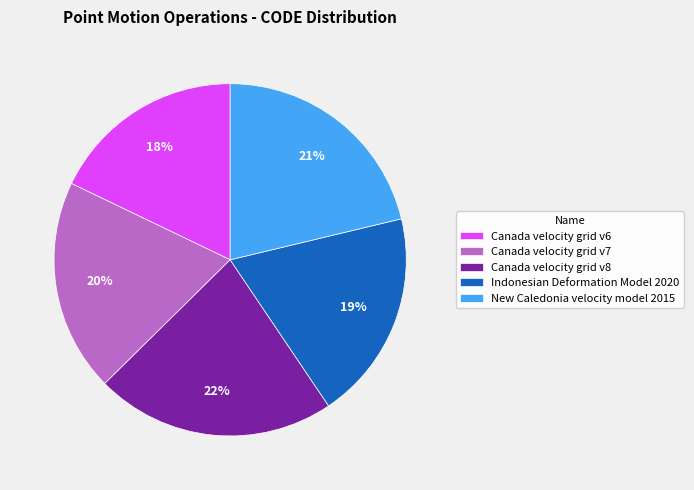

Which category has the biggest portion of the pie?

Canada velocity grid v8